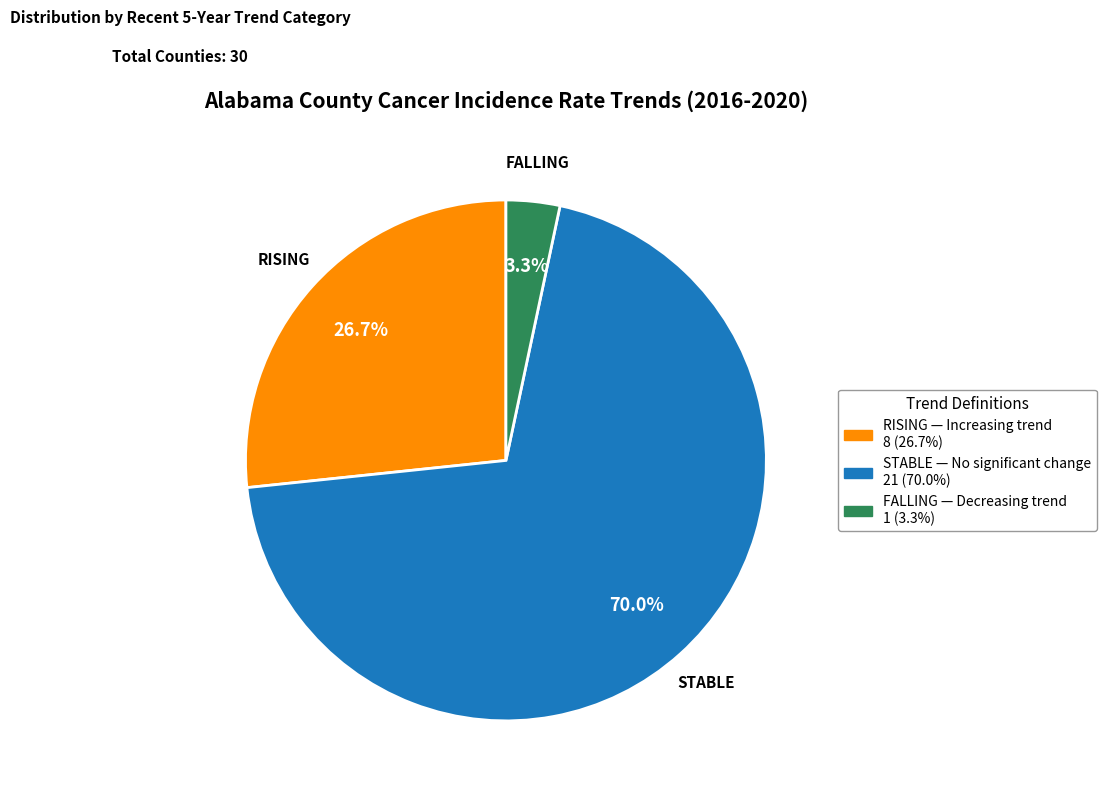

To the nearest percent, what is the average slice percentage?

33%